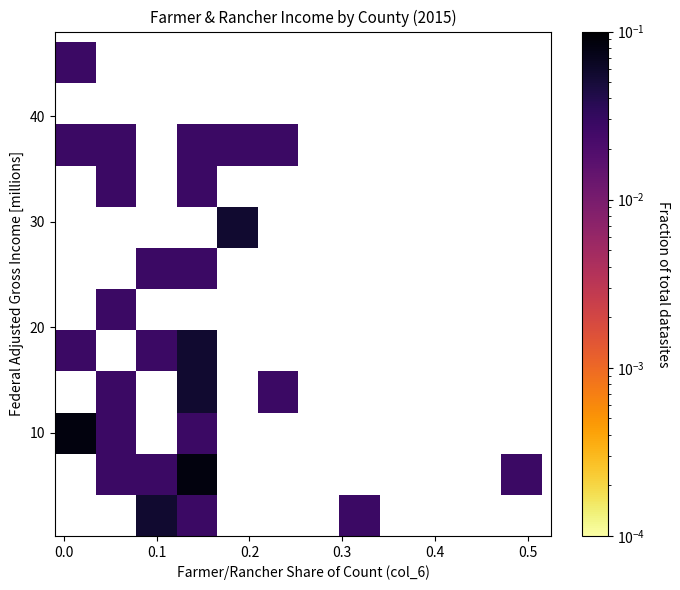

What Y value in the scatter plot is closest to 23?

21.8